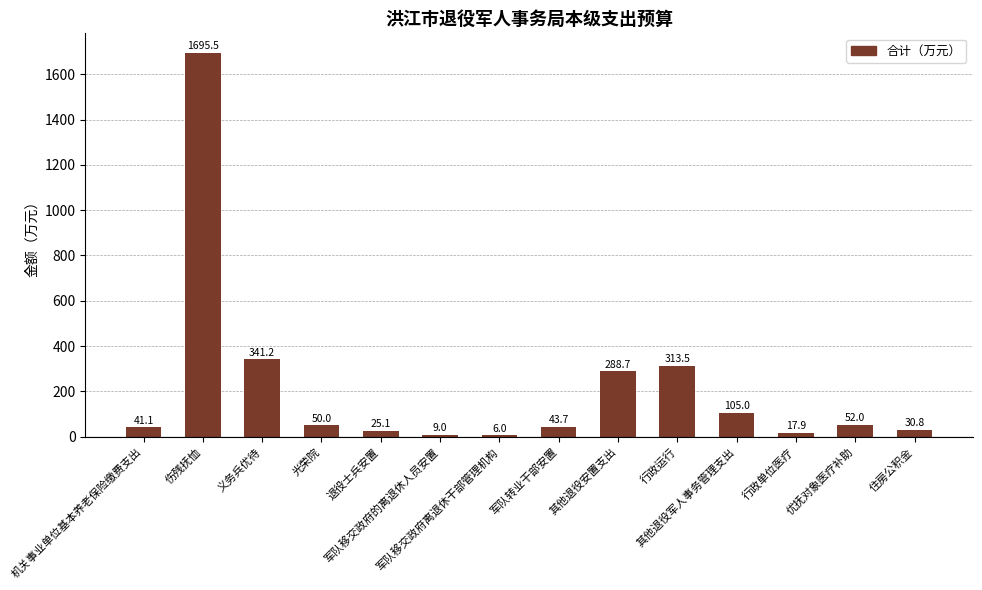

Are the bars grouped side by side (vs. stacked)?

No